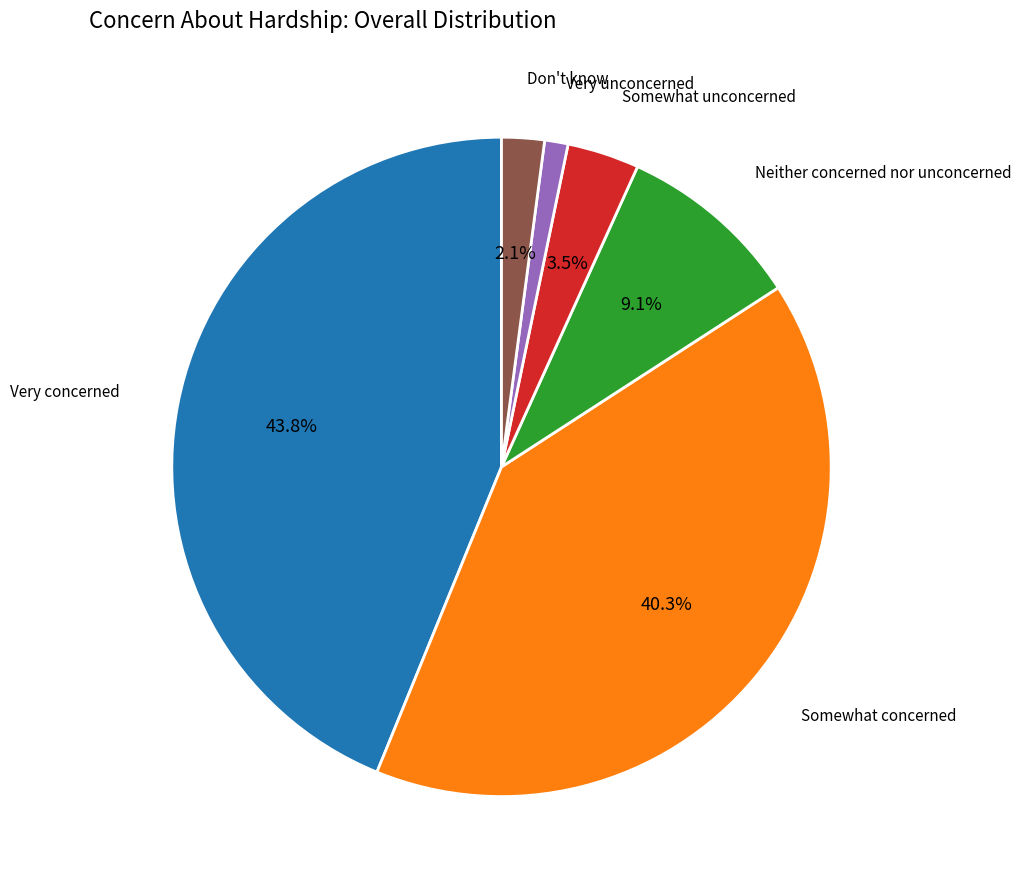

Which has a higher value, Somewhat concerned or Neither concerned nor unconcerned?

Somewhat concerned